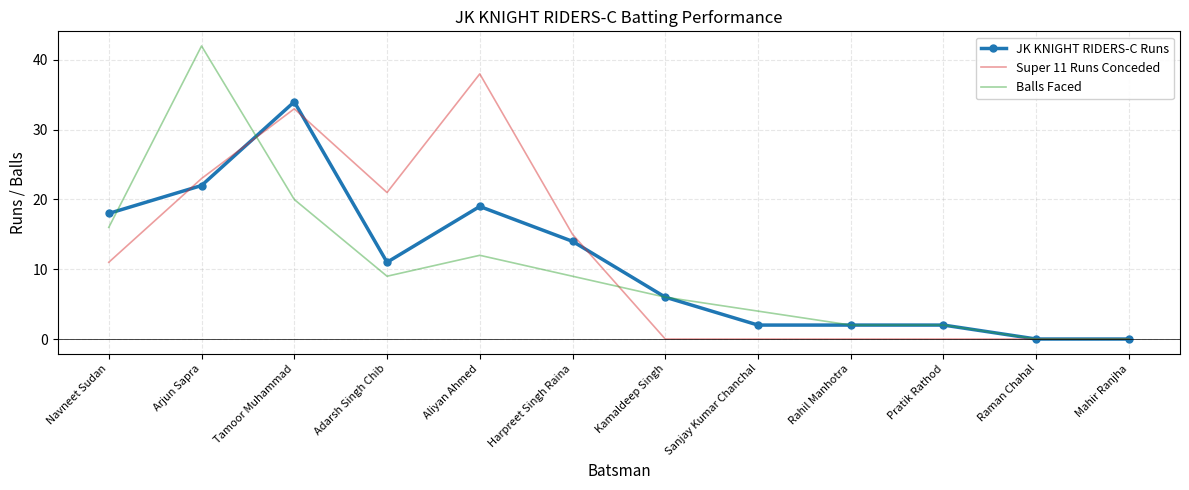

Rank the series by their maximum value, from highest to lowest.

Balls Faced, Super 11 Runs Conceded, JK KNIGHT RIDERS-C Runs